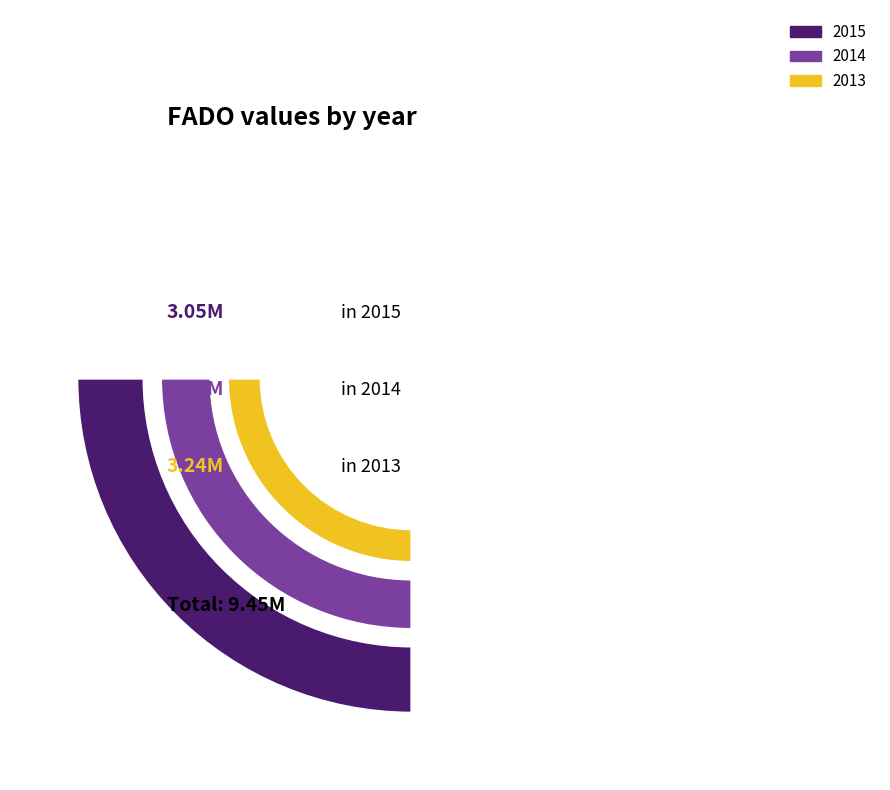

Combined, what portion of the pie is 2014 and 2015?

65.7%